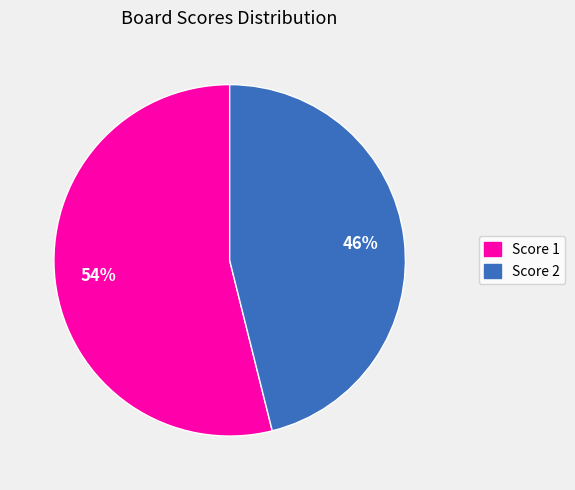

Count the number of slices in the pie.

2